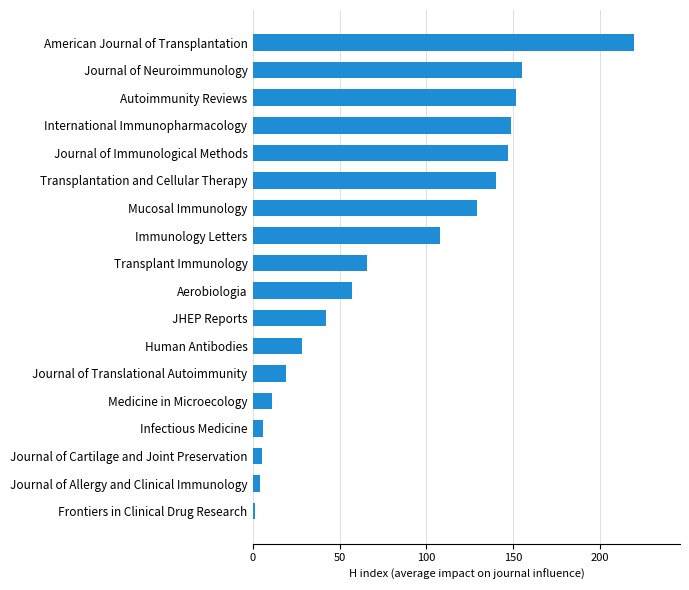

True or false: the data shows 204 at Journal of Neuroimmunology.

False